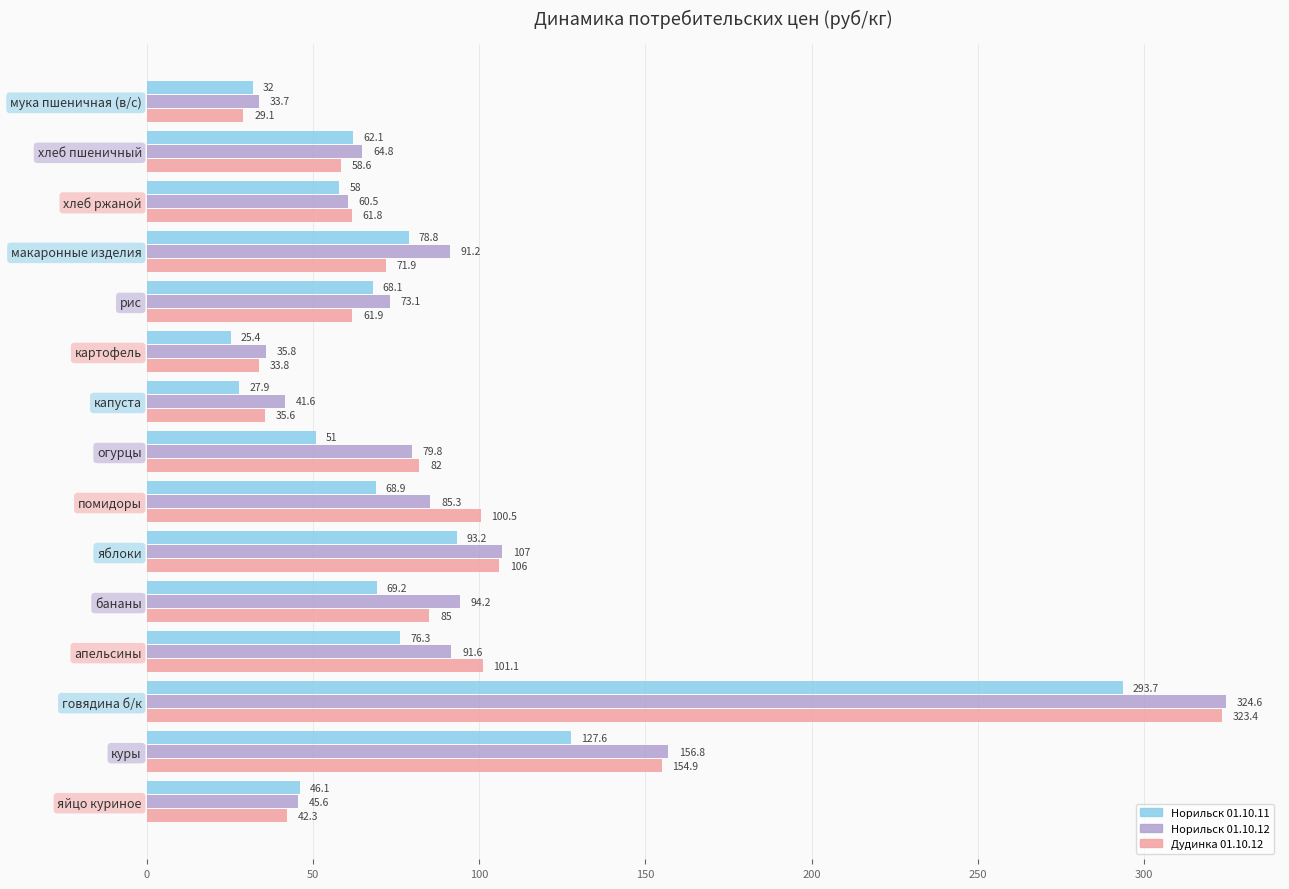

What is the total value across all series at яйцо куриное?

134.0